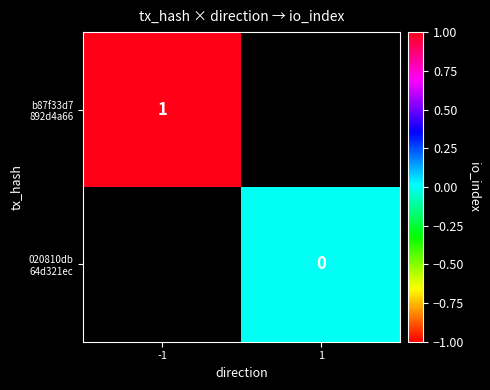

What is the greatest value displayed?

1.0